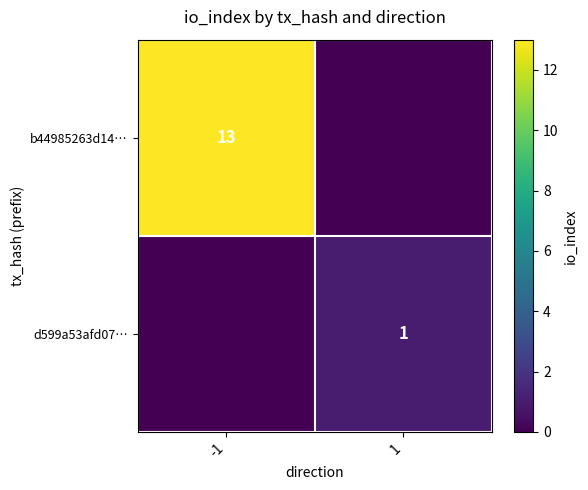

The d599a53afd07… series shows 1 at 1. True or false?

True